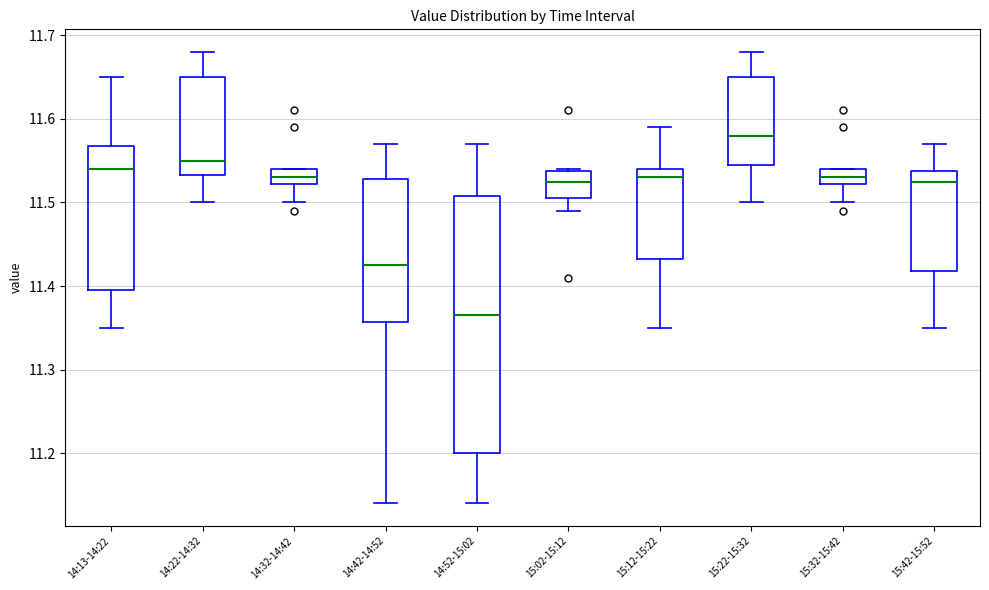

Where is the upper edge of the box for 14:42-14:52 on the y-axis? The values are not printed on the chart, so give them approximately, as read against the axis.

11.53